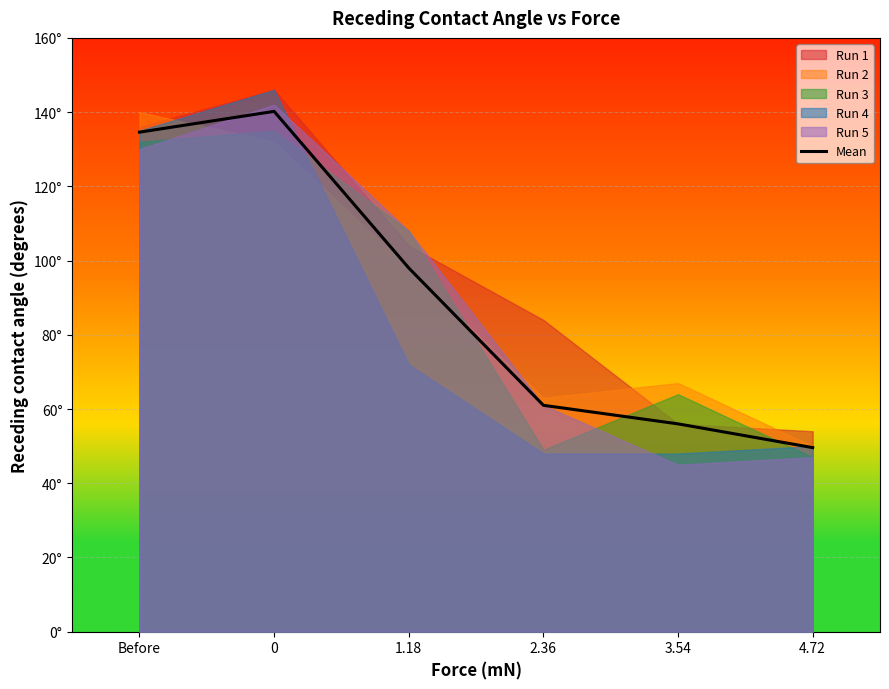

How many values are below 98?

3